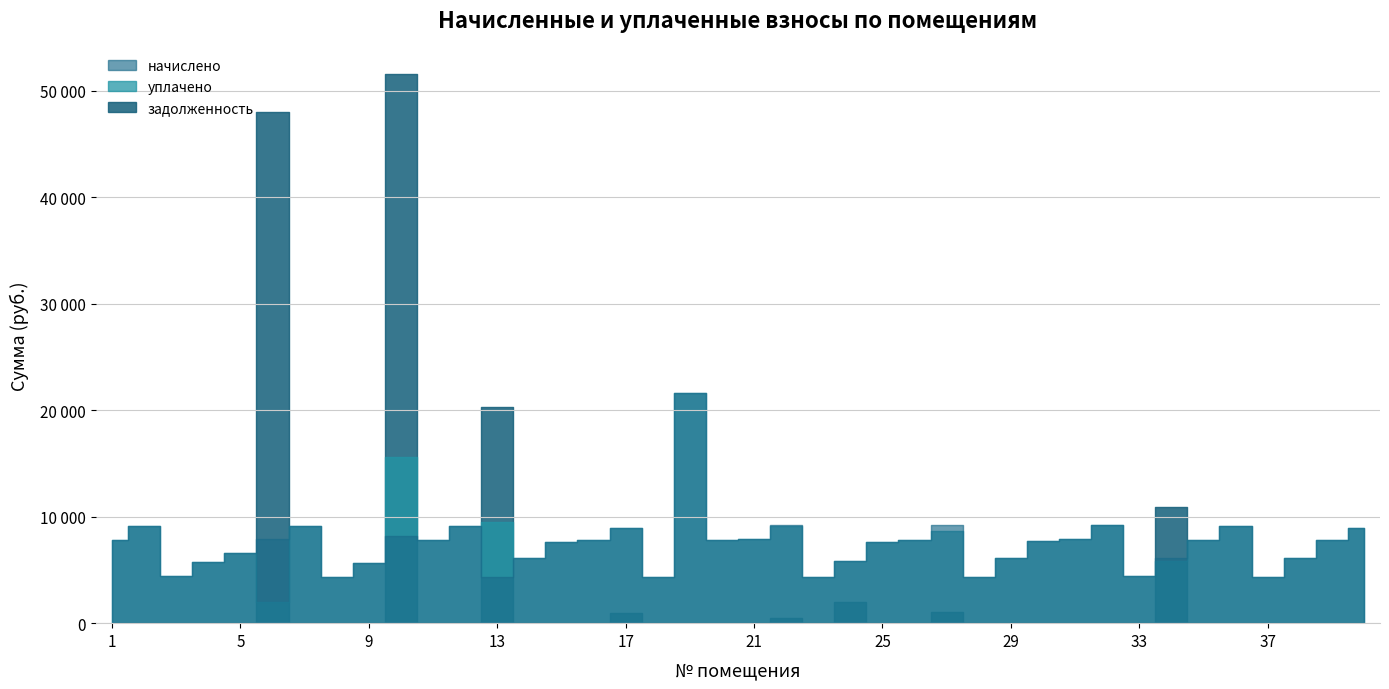

Between 32 and 14, which is larger?

32